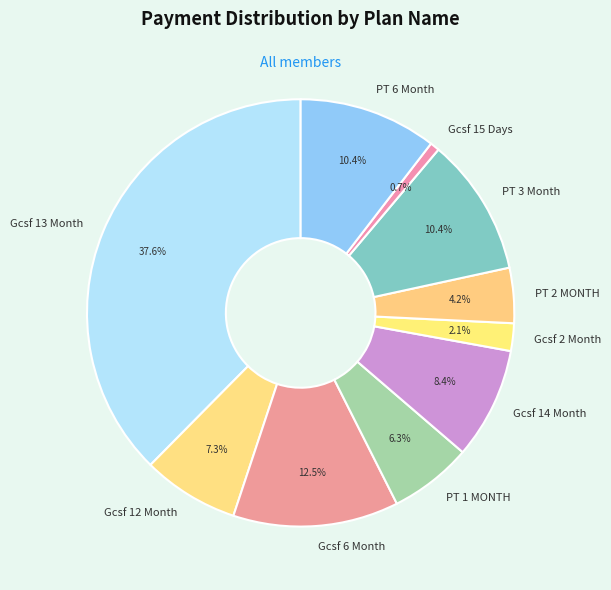

Which slice is the largest?

Gcsf 13 Month